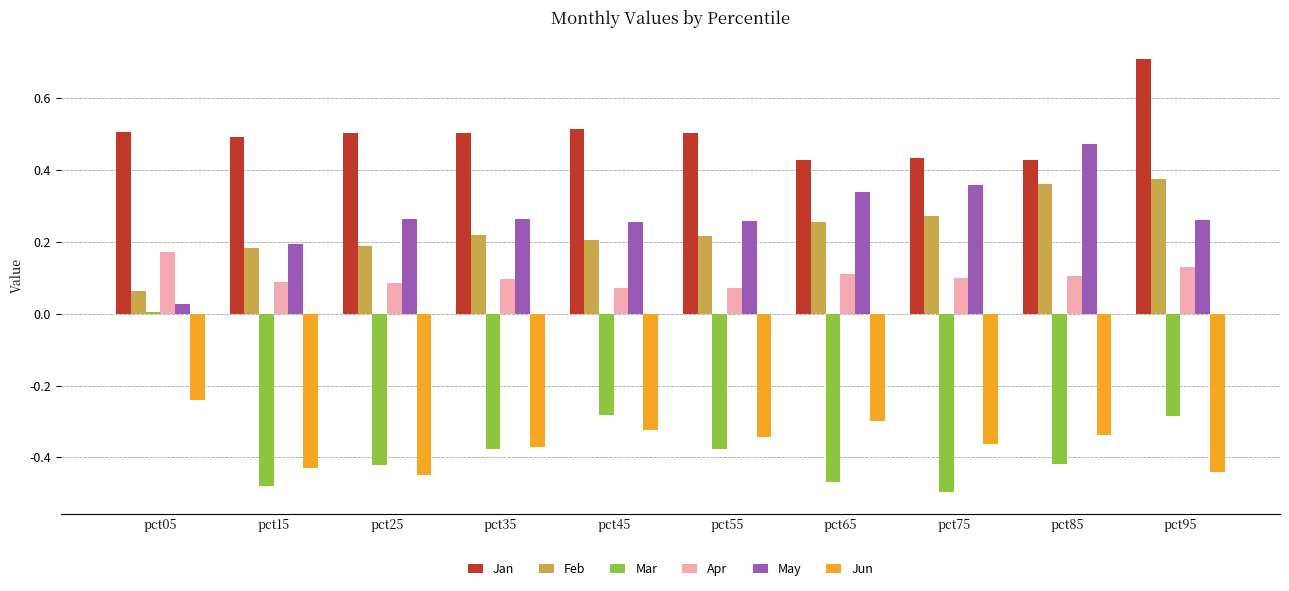

How many distinct data groups are displayed?

6